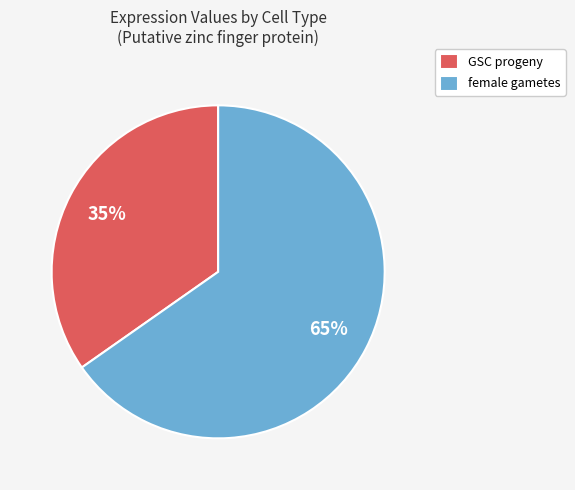

Between female gametes and GSC progeny, which is larger?

female gametes